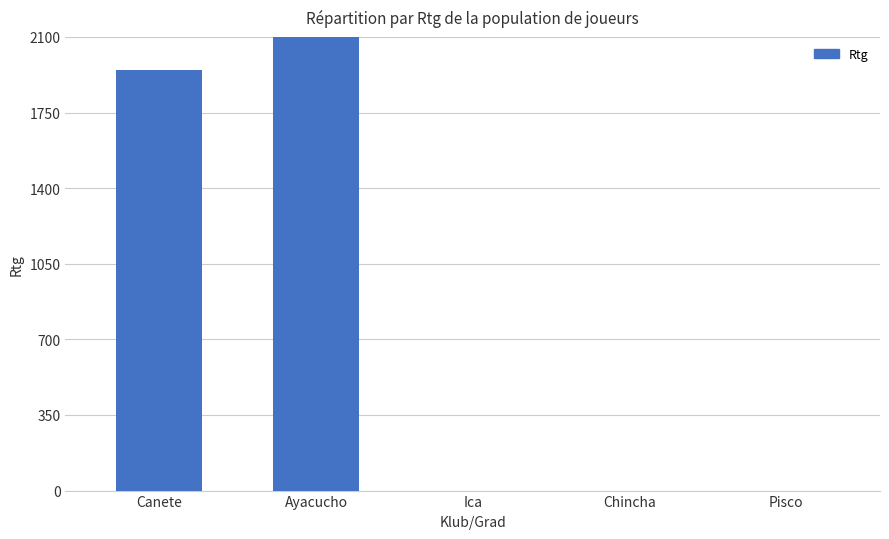

Does the chart contain any negative values?

No